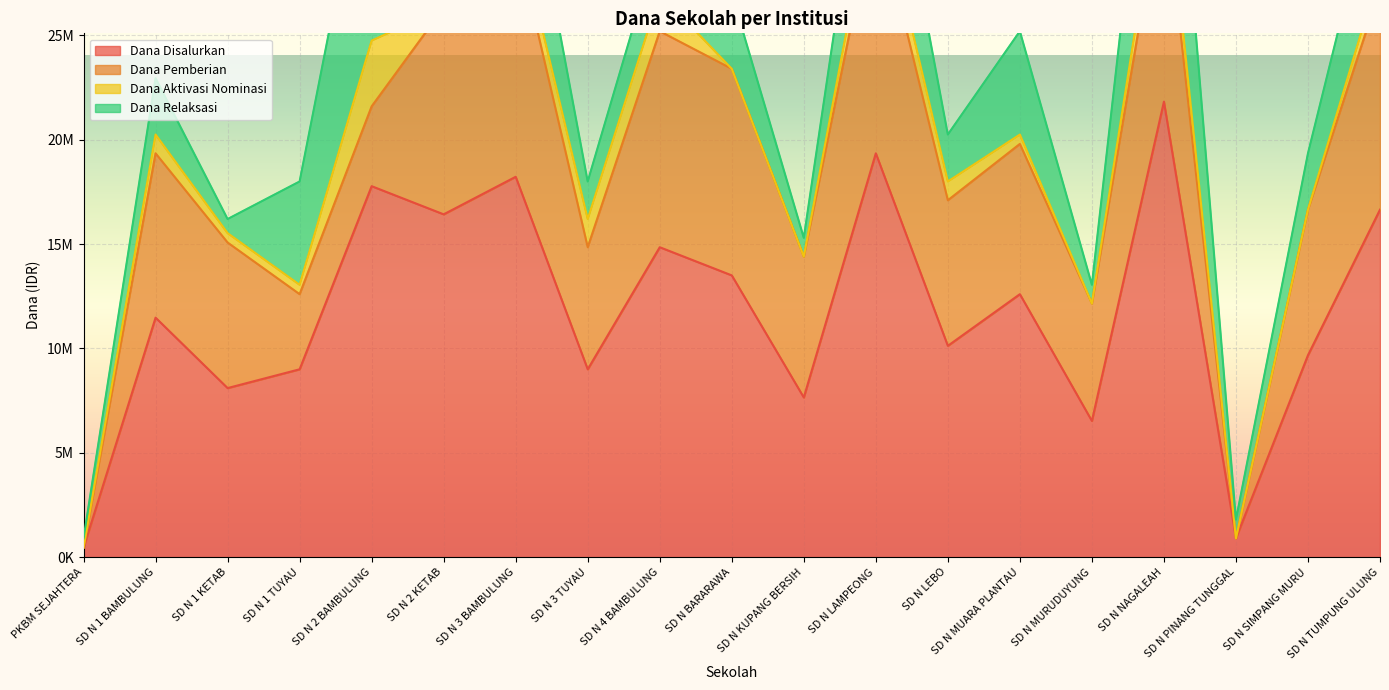

Rank the categories by Dana Pemberian value from highest to lowest.

SD N LAMPEONG, SD N 3 BAMBULUNG, SD N NAGALEAH, SD N TUMPUNG ULUNG, SD N 4 BAMBULUNG, SD N 2 KETAB, SD N BARARAWA, SD N 1 BAMBULUNG, SD N MUARA PLANTAU, SD N 1 KETAB, SD N LEBO, SD N SIMPANG MURU, SD N KUPANG BERSIH, SD N 3 TUYAU, SD N MURUDUYUNG, SD N 2 BAMBULUNG, SD N 1 TUYAU, PKBM SEJAHTERA, SD N PINANG TUNGGAL